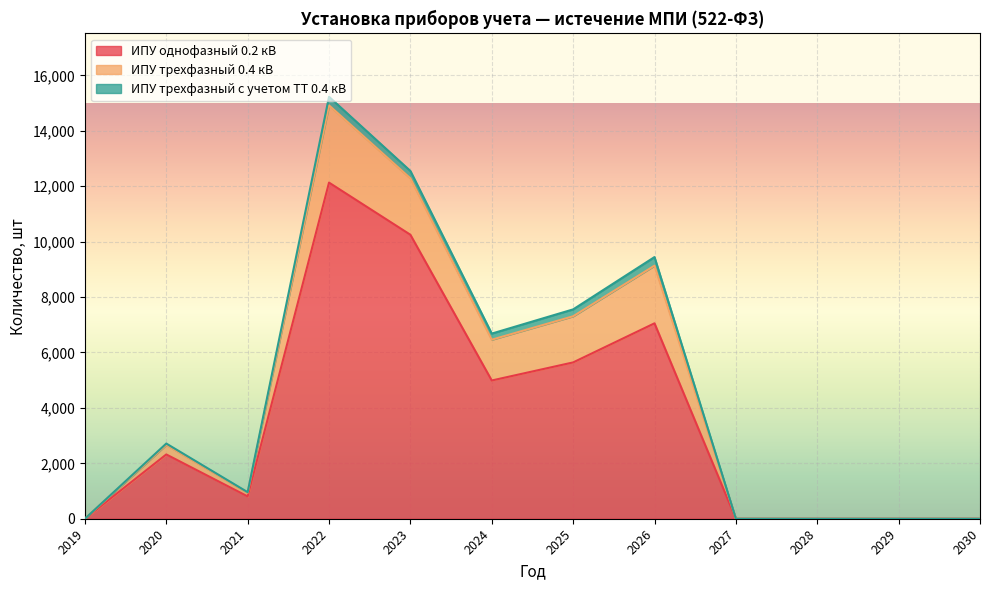

Where is ИПУ однофазный 0.2 кВ nearest to the value 6063?

2025